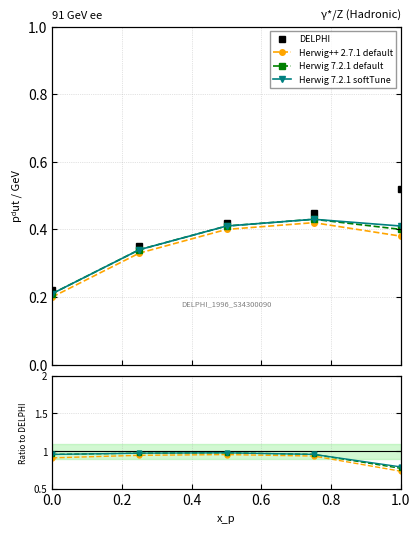

How many data points does each series have?

5